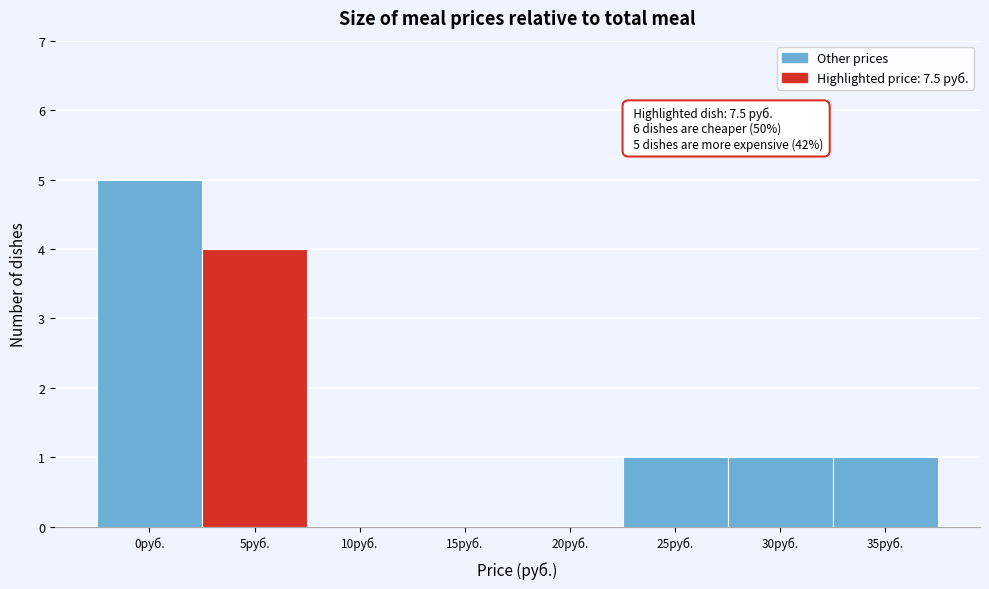

Reading left to right, list all the values displayed in this chart.

0руб.=5	5руб.=4	10руб.=0	15руб.=0	20руб.=0	25руб.=1	30руб.=1	35руб.=1